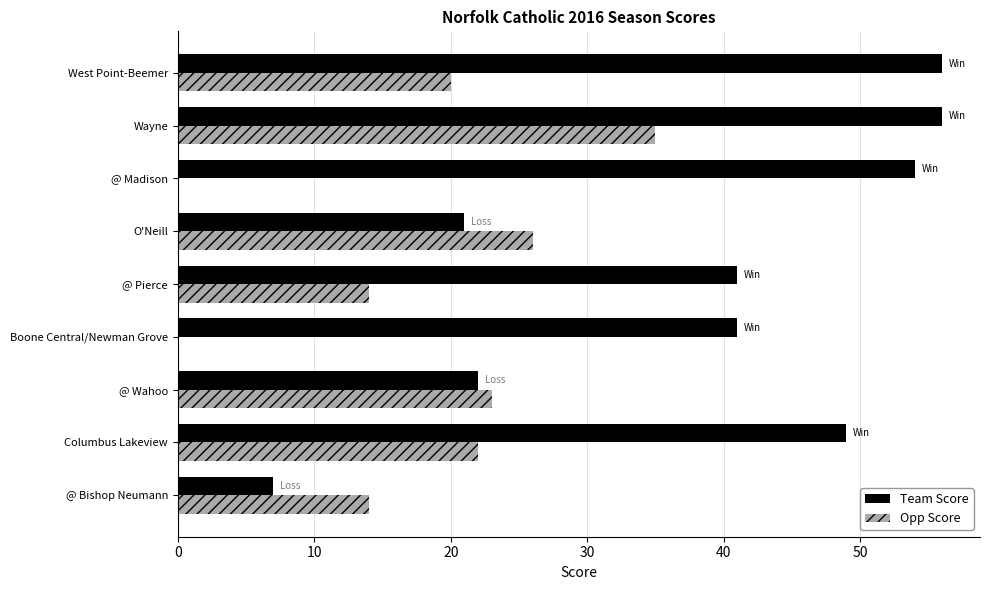

How many distinct data groups are displayed?

2